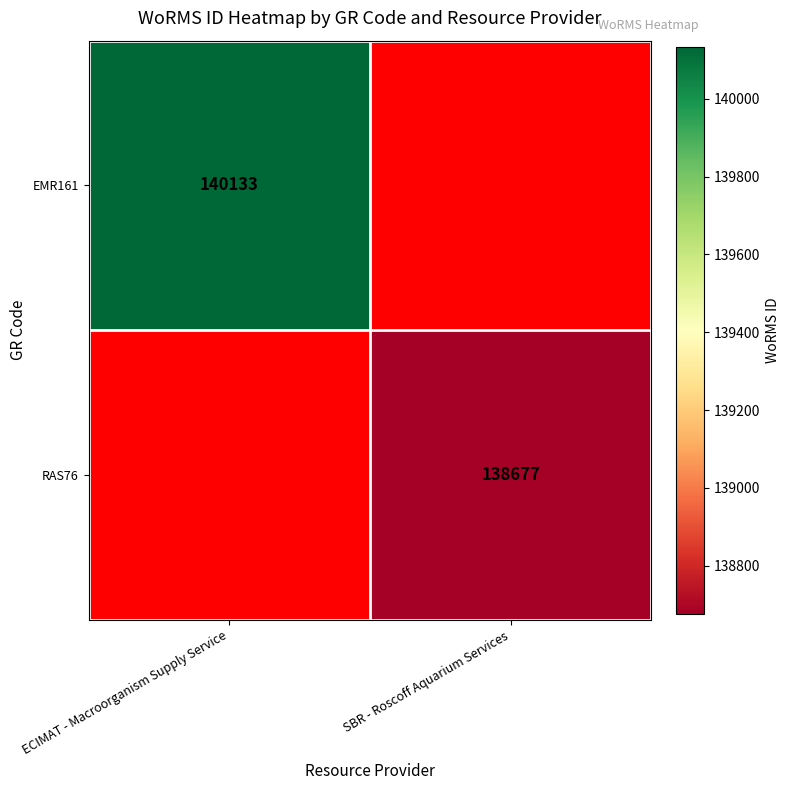

At which category is the sum across all series the highest?

ECIMAT - Macroorganism Supply Service